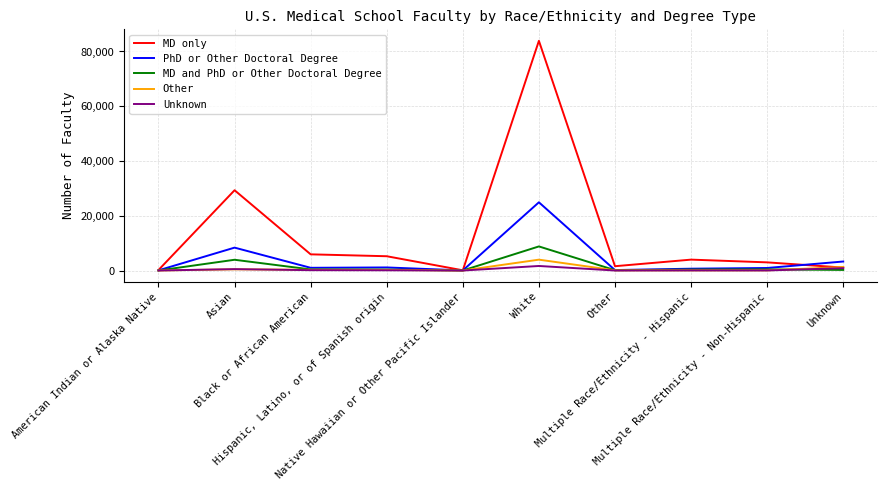

The MD only series shows 29327 at Asian. True or false?

True